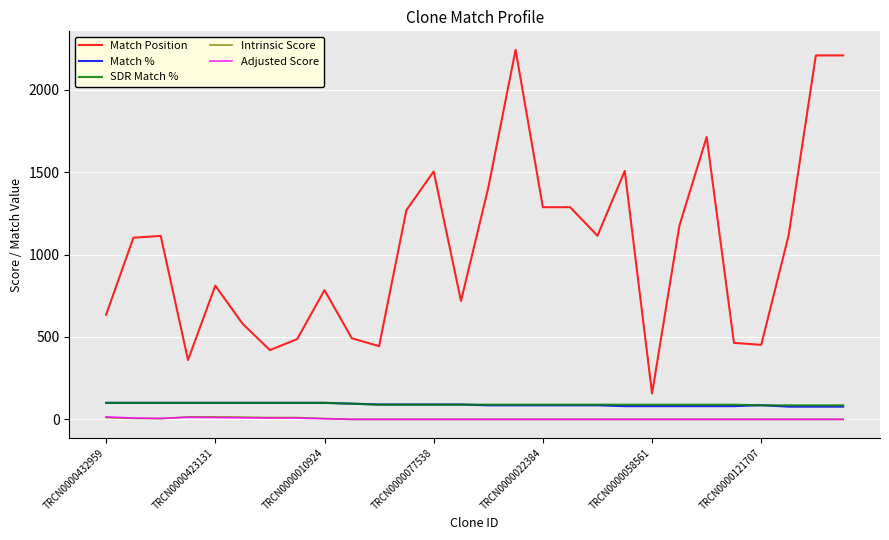

Which series has the widest spread of values?

Match Position